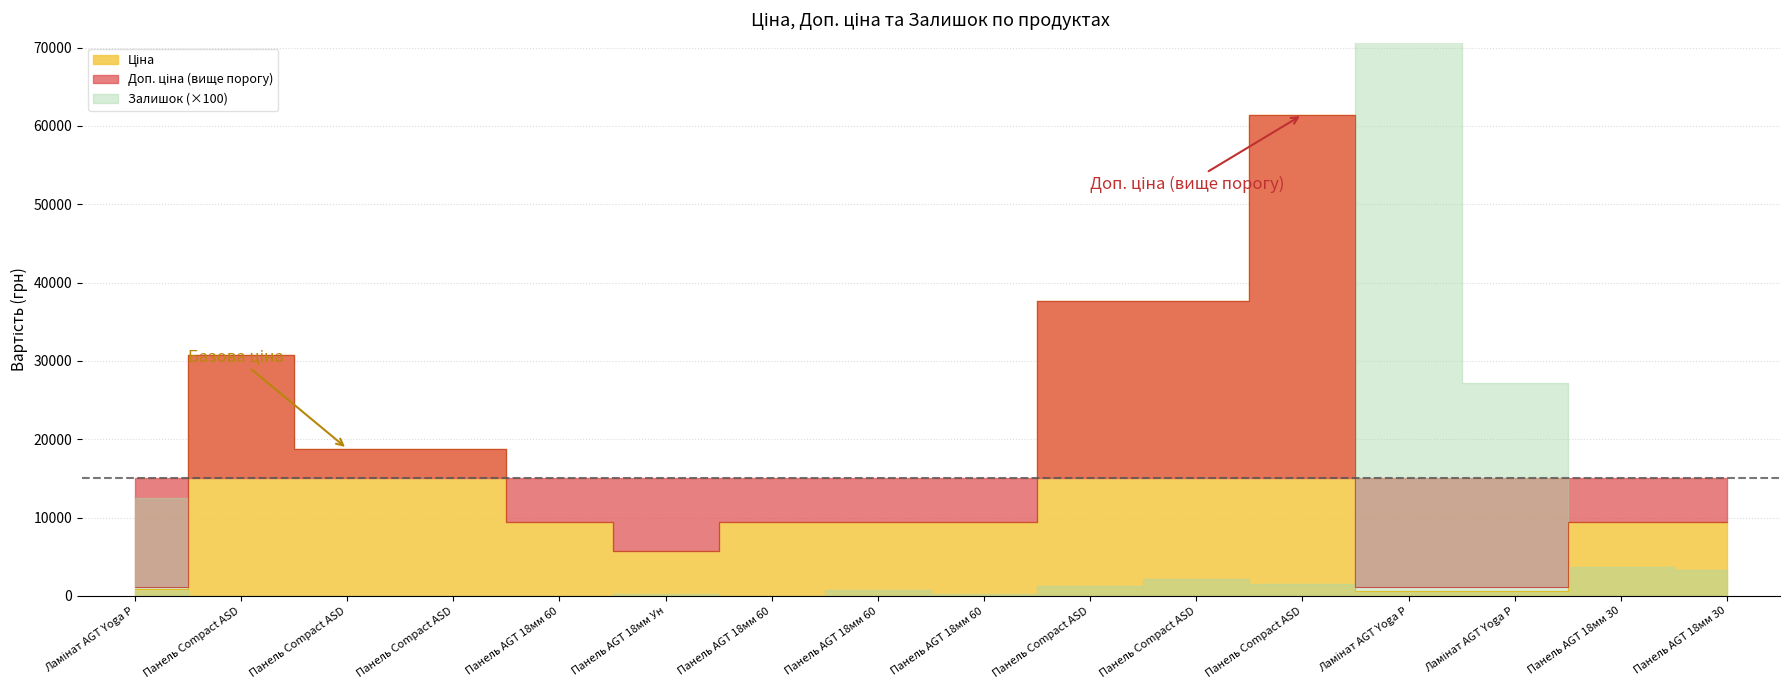

In Доп. ціна, how many points are lower than both neighbors (excluding endpoints)?

1